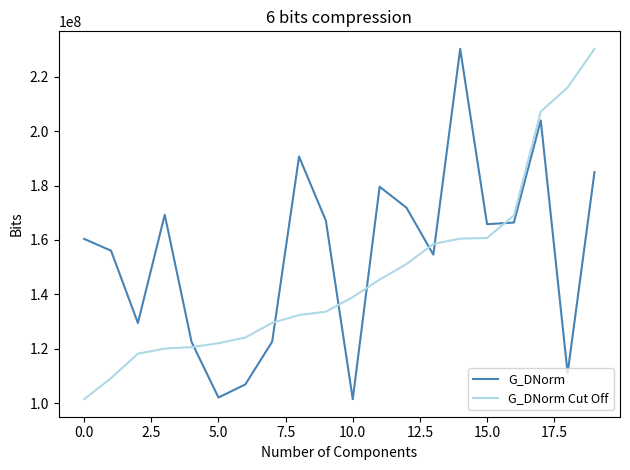

What is the maximum value for G_DNorm?

230190000.0